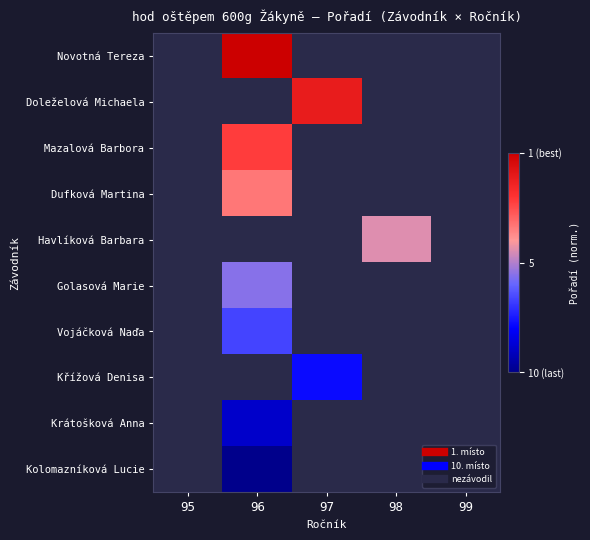

Count the number of categories in the chart.

5